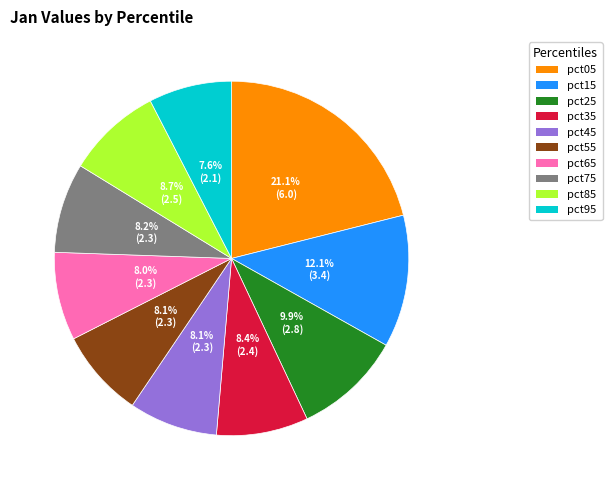

Is there a majority slice in this chart?

No